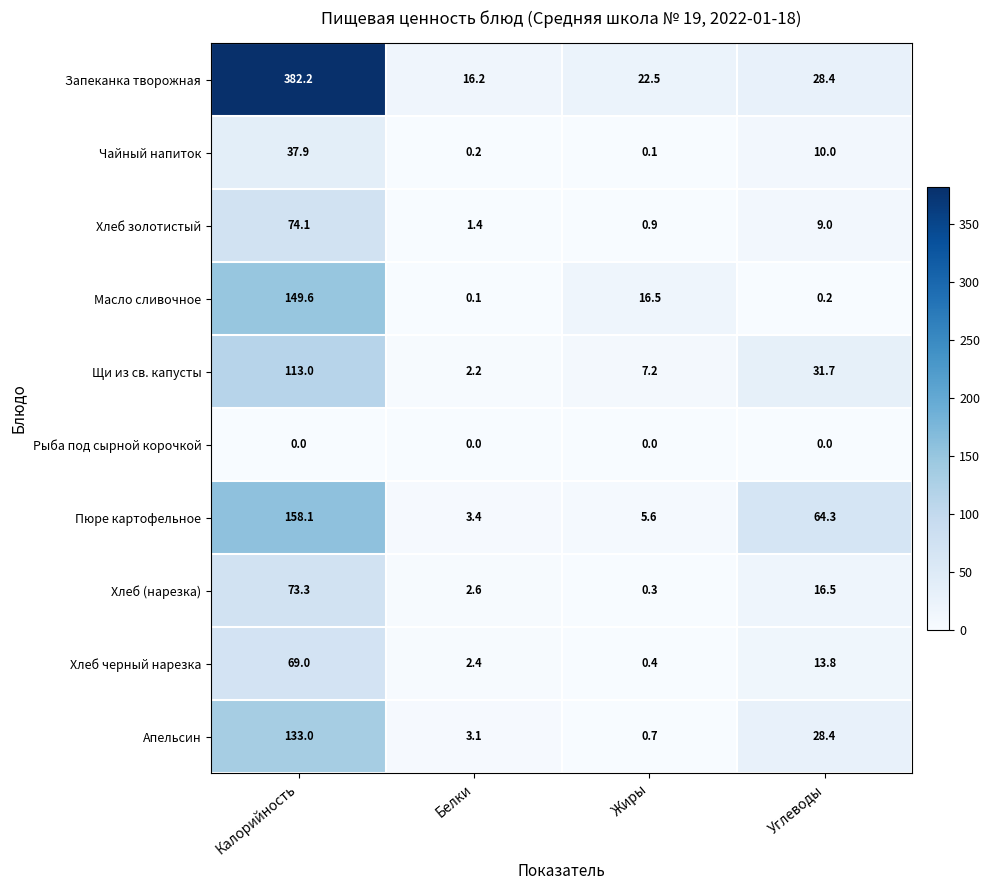

At which label is Пюре картофельное closest to 80?

Углеводы